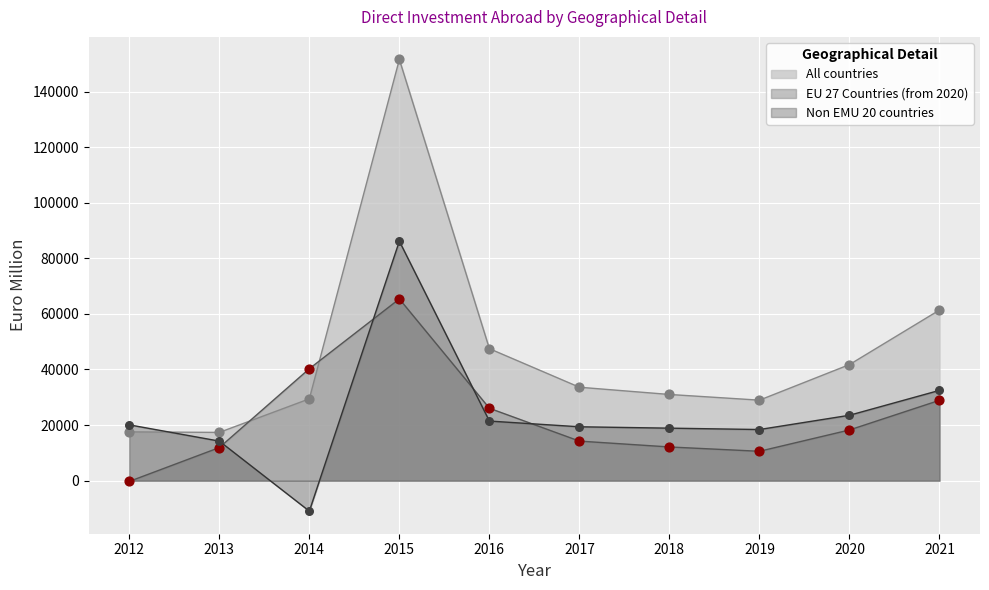

What is the total value across all series at 2018?

62008